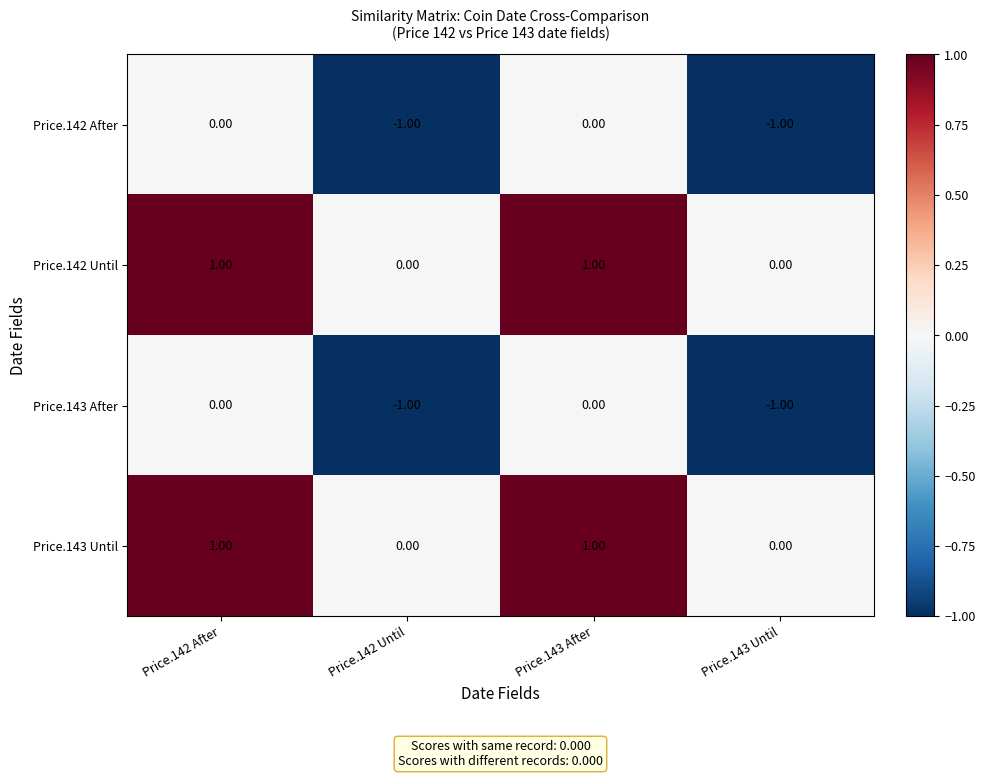

Count the number of categories in the chart.

4